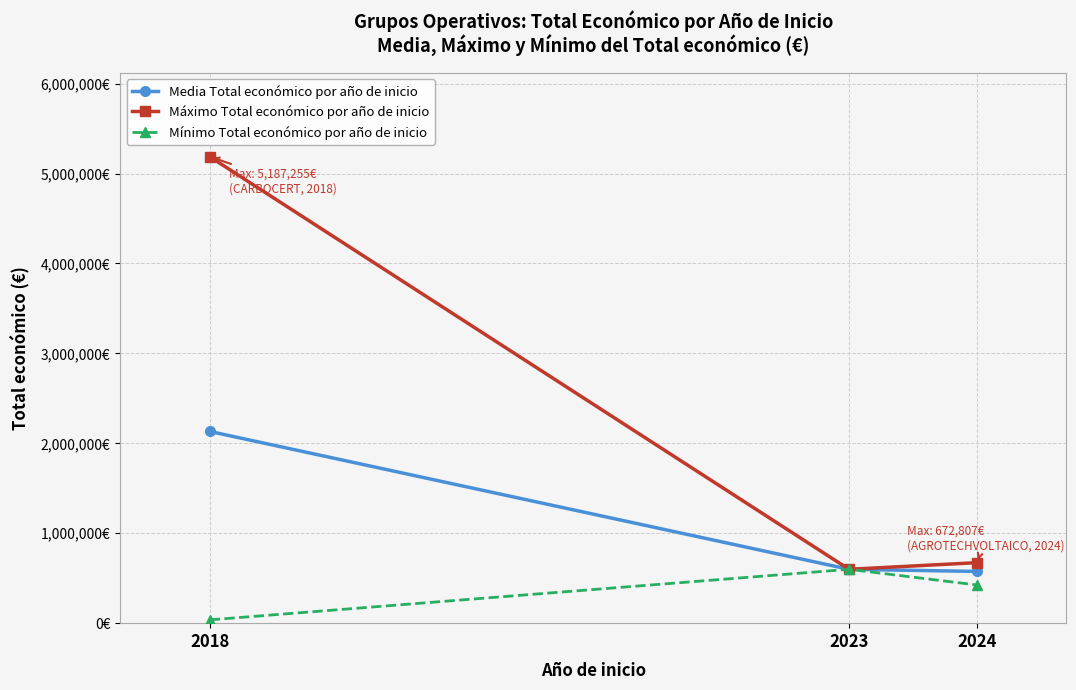

At which label is Mínimo Total económico por año de inicio closest to 317778?

2024